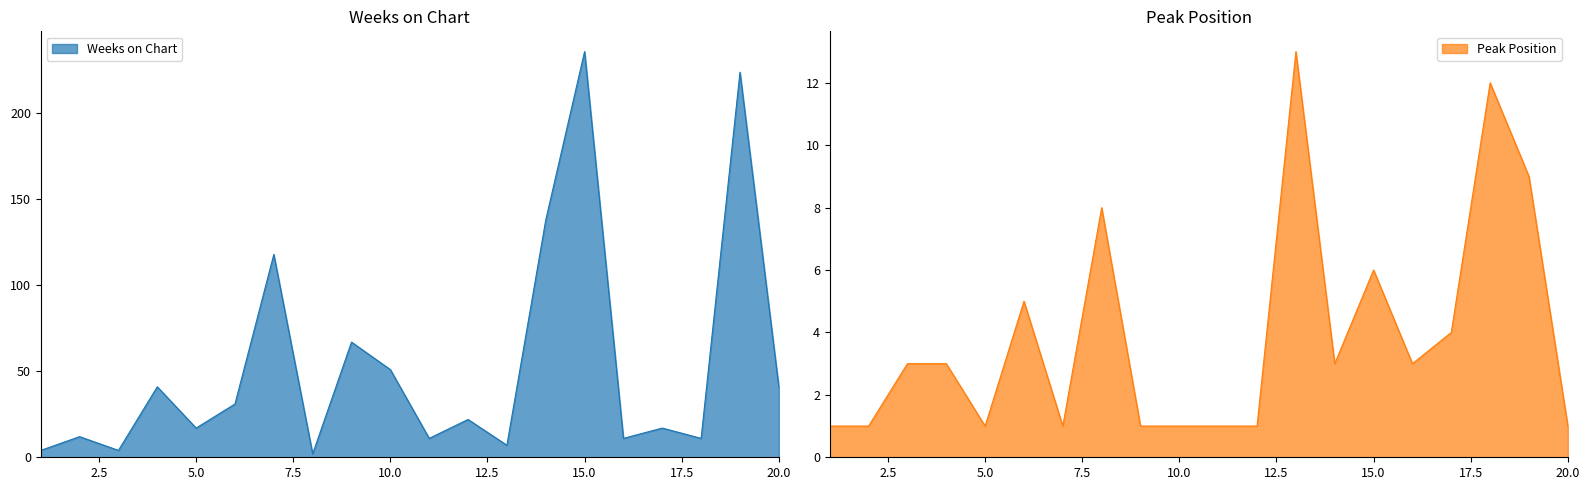

List the series in order of their overall mean, highest first.

Weeks on Chart, Peak Position